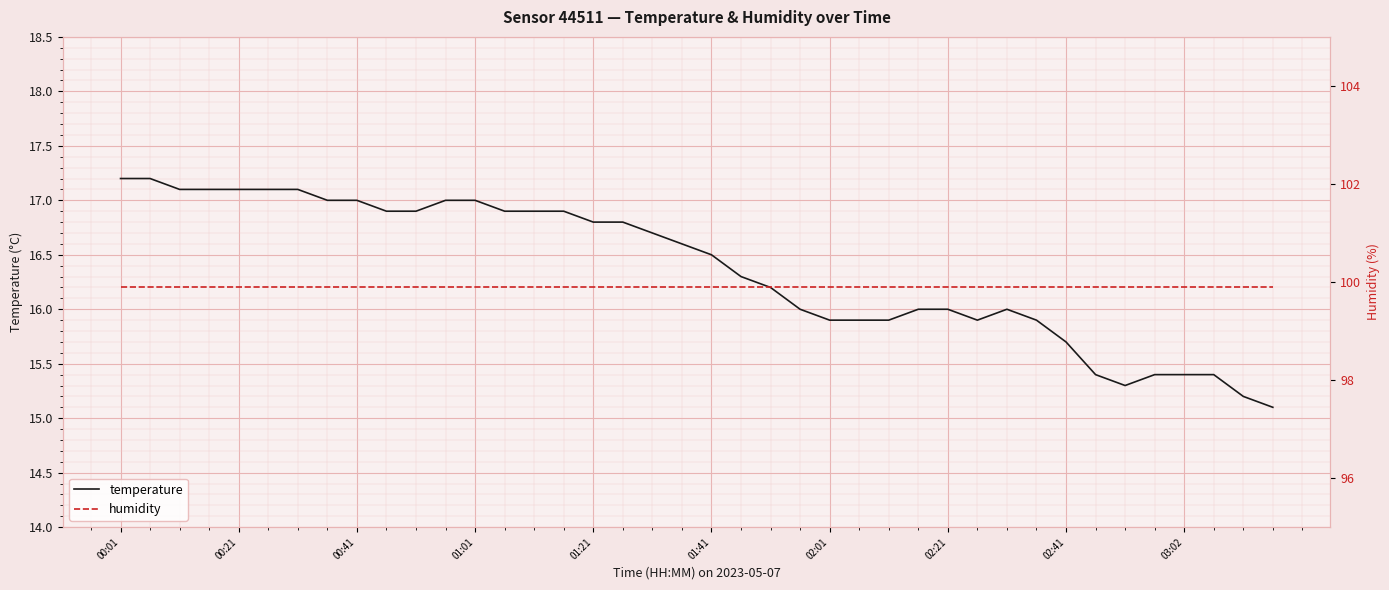

List the labels in order of humidity value, largest first.

00:01, 00:21, 00:41, 01:01, 01:21, 01:41, 02:01, 02:21, 02:41, 03:02, 10, 11, 12, 13, 14, 15, 16, 17, 18, 19, 20, 21, 22, 23, 24, 25, 26, 27, 28, 29, 30, 31, 32, 33, 34, 35, 36, 37, 38, 39